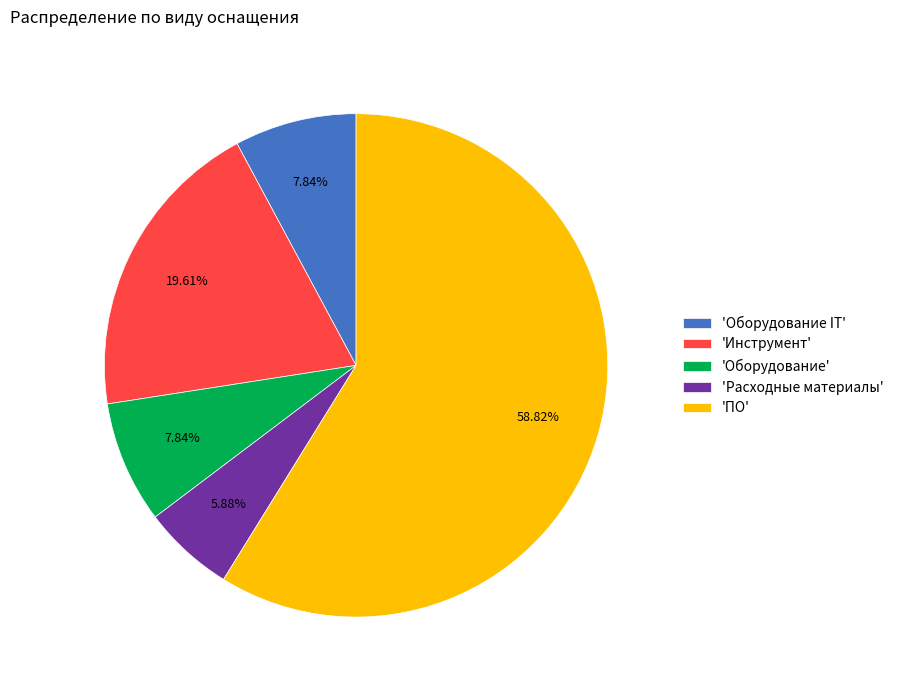

Is there a majority slice in this chart?

Yes